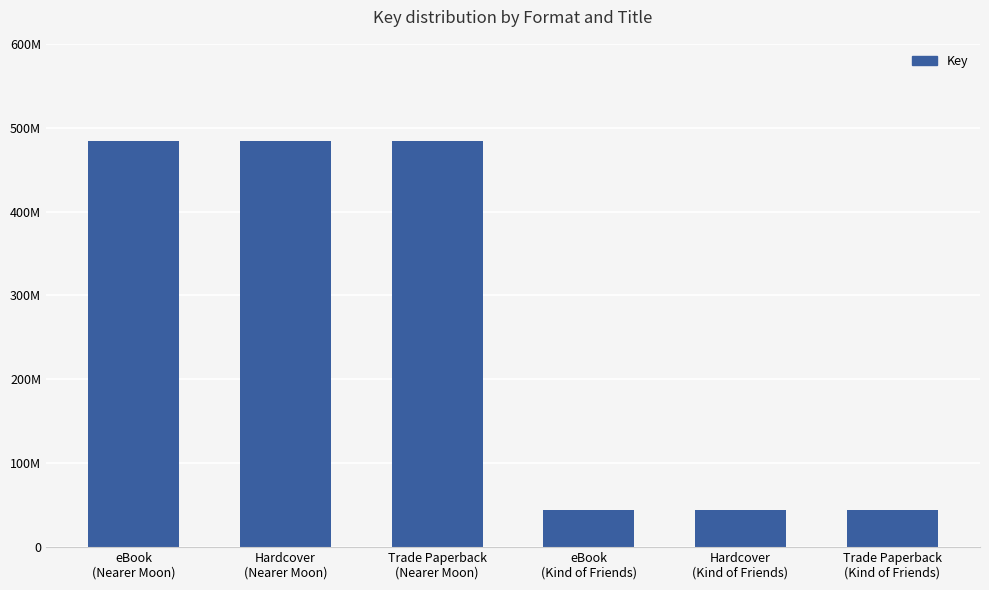

Reading right to left, extract all data points from this chart.

Trade Paperback
(Kind of Friends)=44619037	Hardcover
(Kind of Friends)=44619037	eBook
(Kind of Friends)=44619037	Trade Paperback
(Nearer Moon)=483701792	Hardcover
(Nearer Moon)=483701792	eBook
(Nearer Moon)=483701792